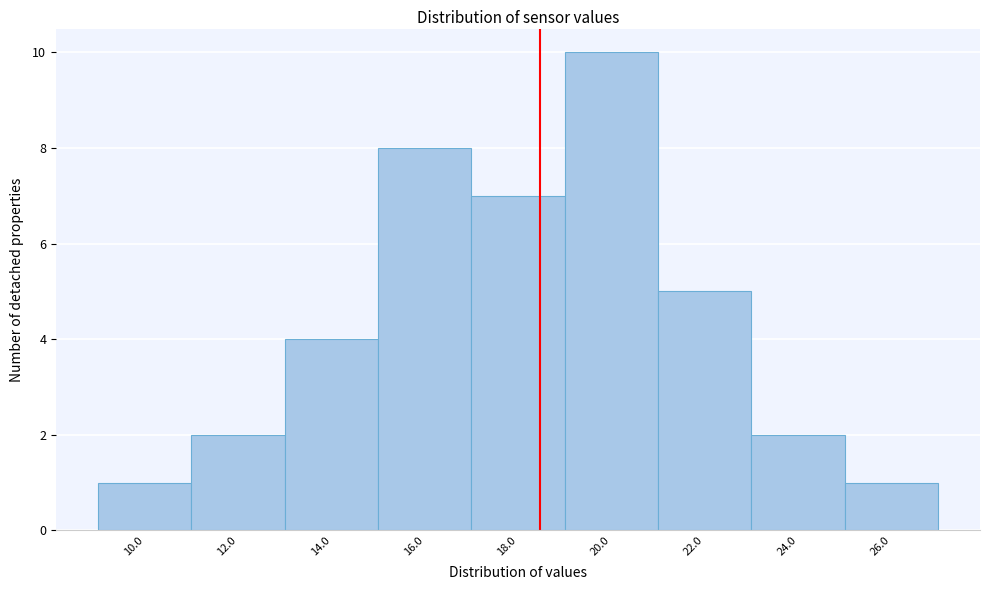

Reading left to right, what are all the values shown in this chart?

1	2	4	8	7	10	5	2	1